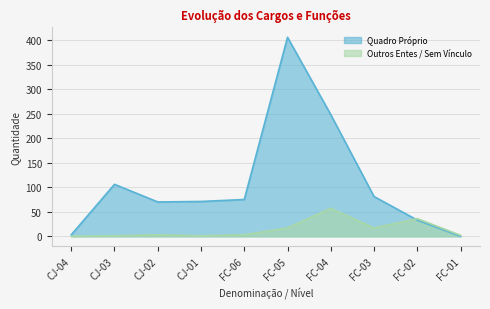

True or false: Outros Entes / Sem Vínculo has a value of 1 at CJ-01.

True